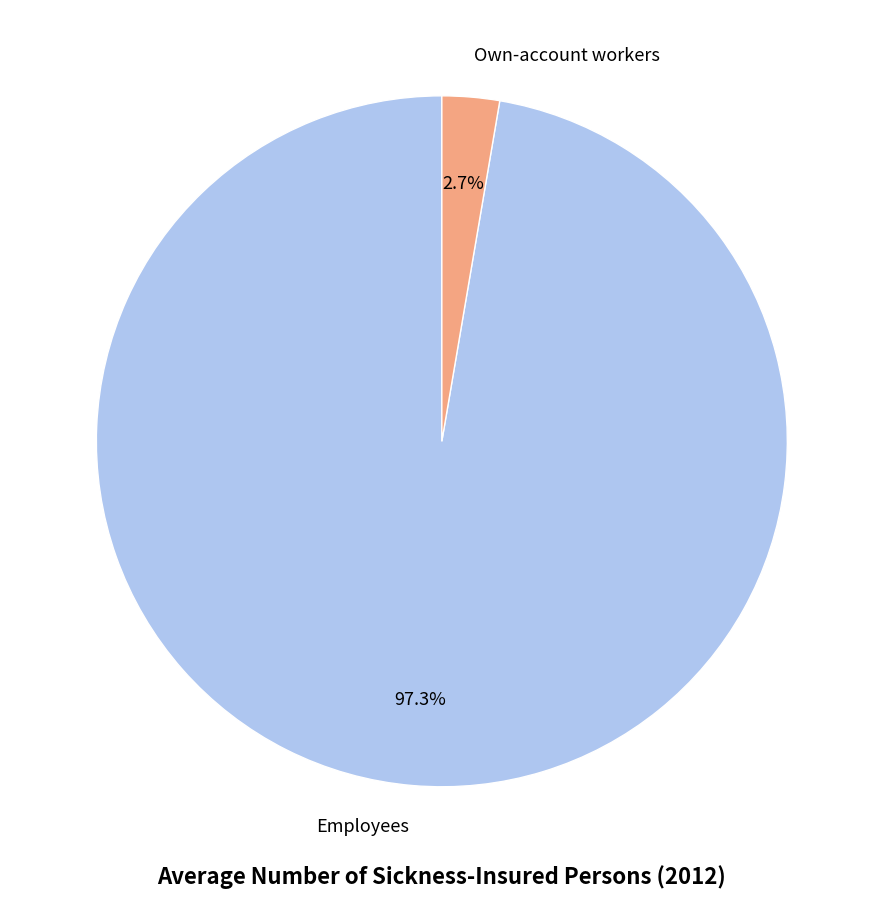

Which has a higher value, Employees or Own-account workers?

Employees